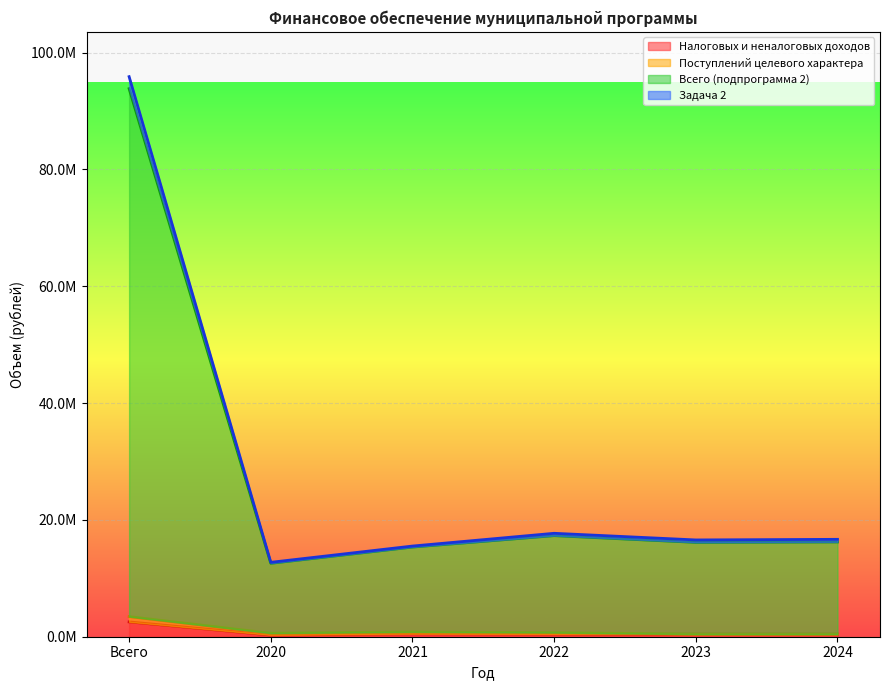

At which label does Всего (подпрограмма 2) reach its peak?

Всего